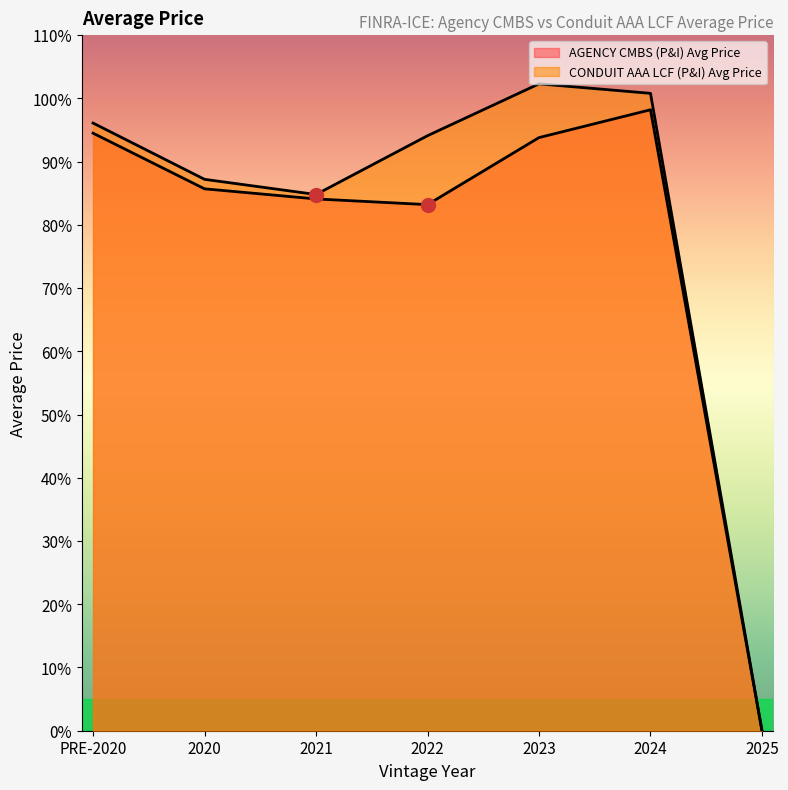

In AGENCY CMBS (P&I) Avg Price, how many points are lower than both neighbors (excluding endpoints)?

1